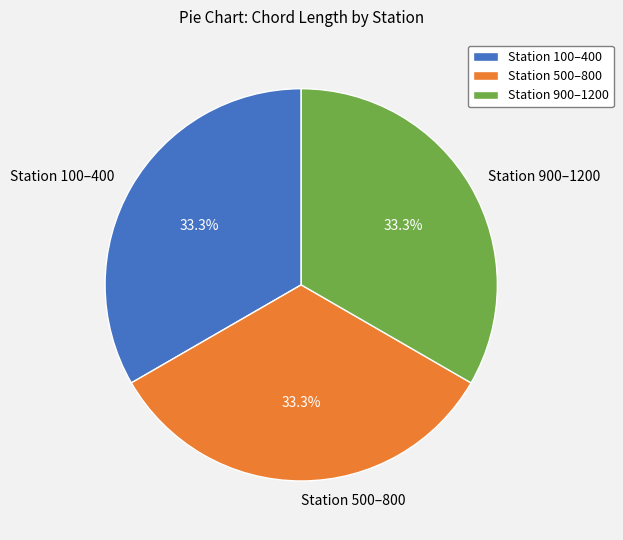

Is Station 500–800 the majority of the pie?

No